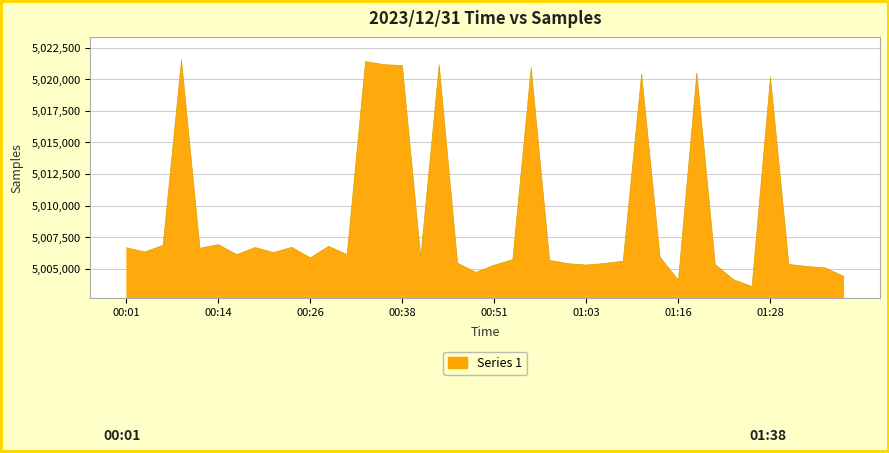

What is the minimum value shown in the chart?

5003588